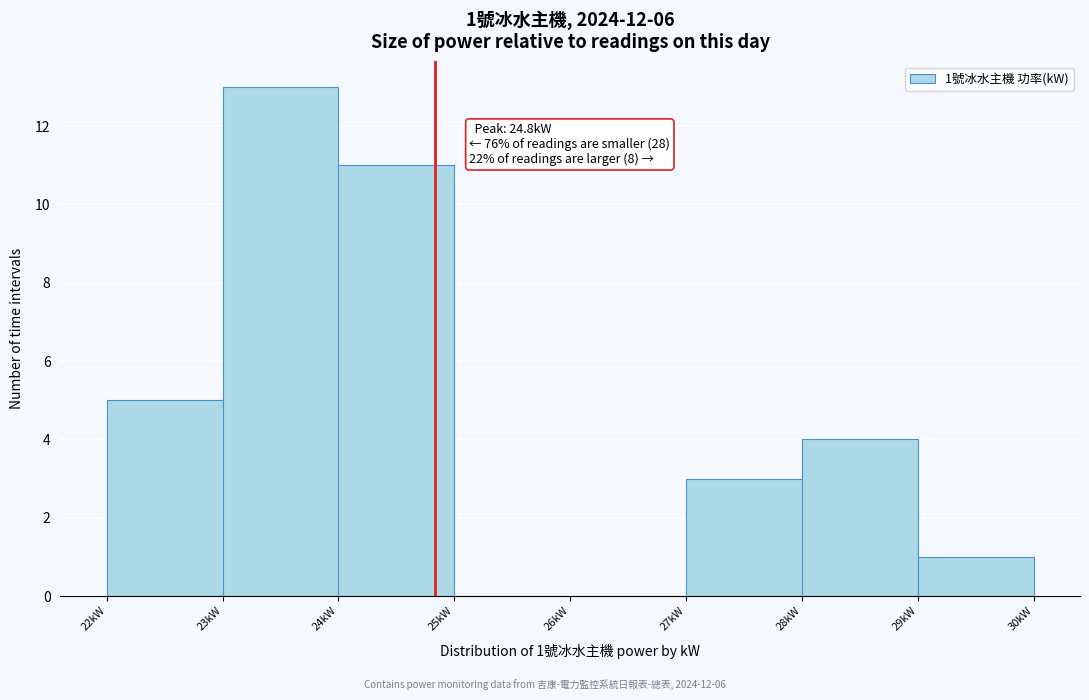

Which range on the x-axis has the tallest bar?

23 to 24